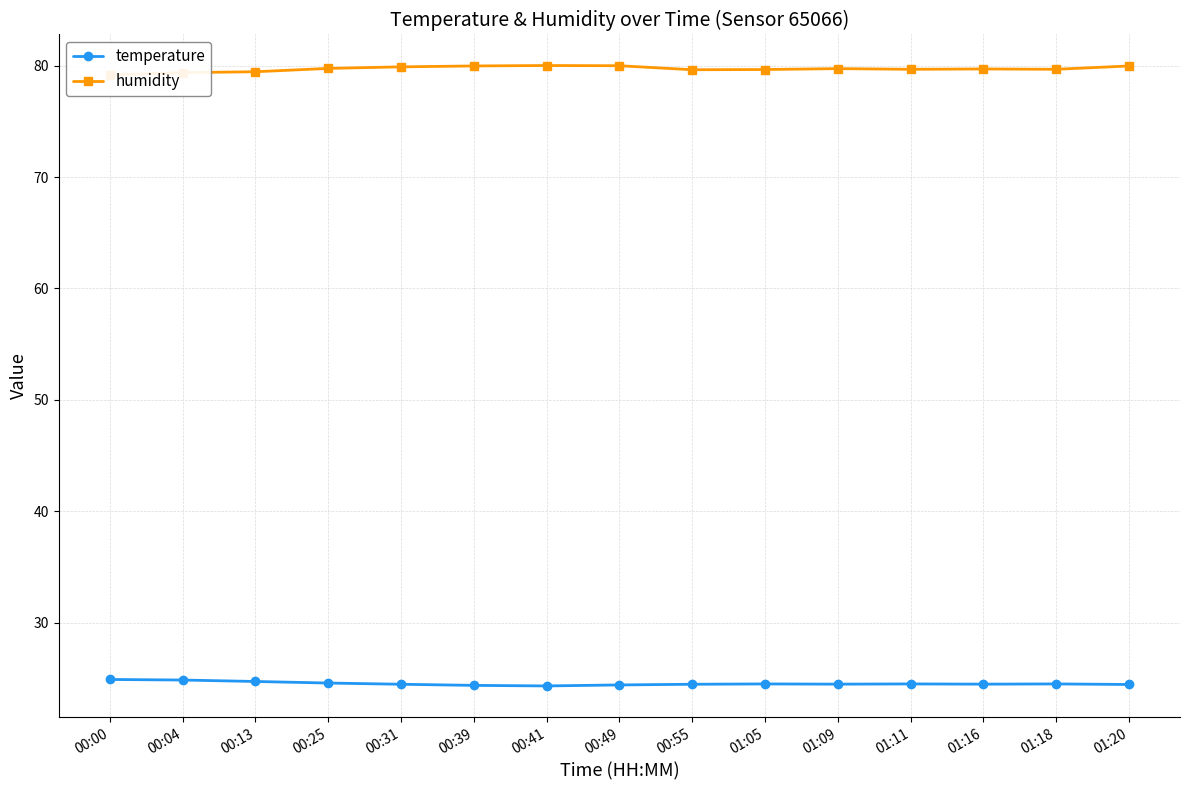

How many temperature values are between 24 and 25?

15